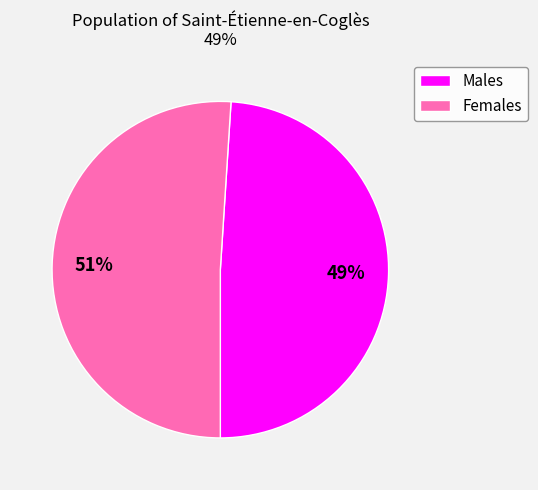

Is there a majority slice in this chart?

Yes